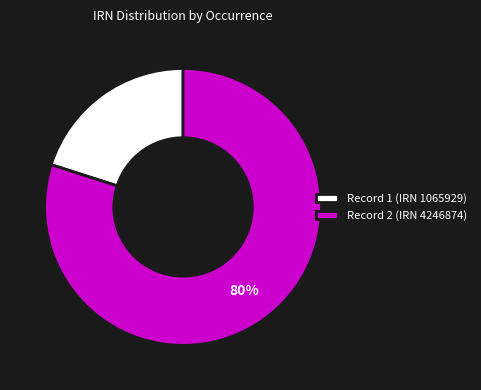

Is there any slice that represents more than half of the pie?

Yes